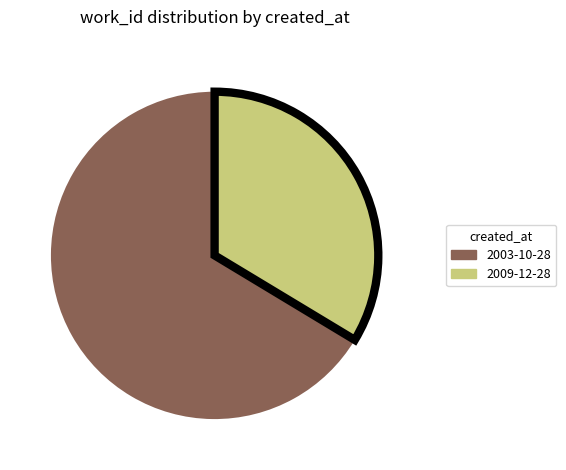

True or false: 2003-10-28 accounts for 66% of the total.

True